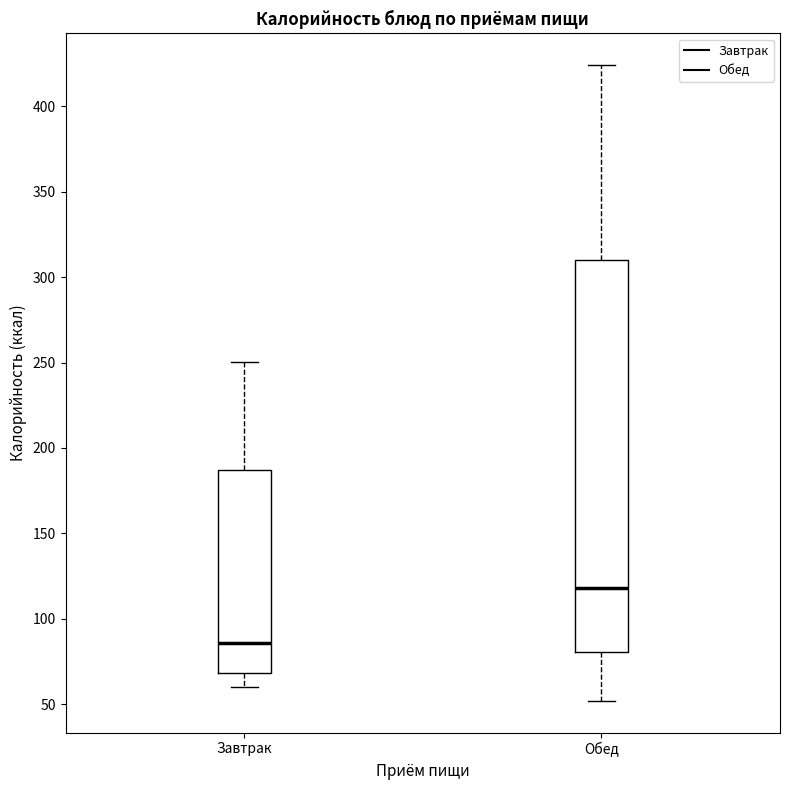

Where is the upper edge of the box for Обед on the y-axis? The values are not printed on the chart, so give them approximately, as read against the axis.

310